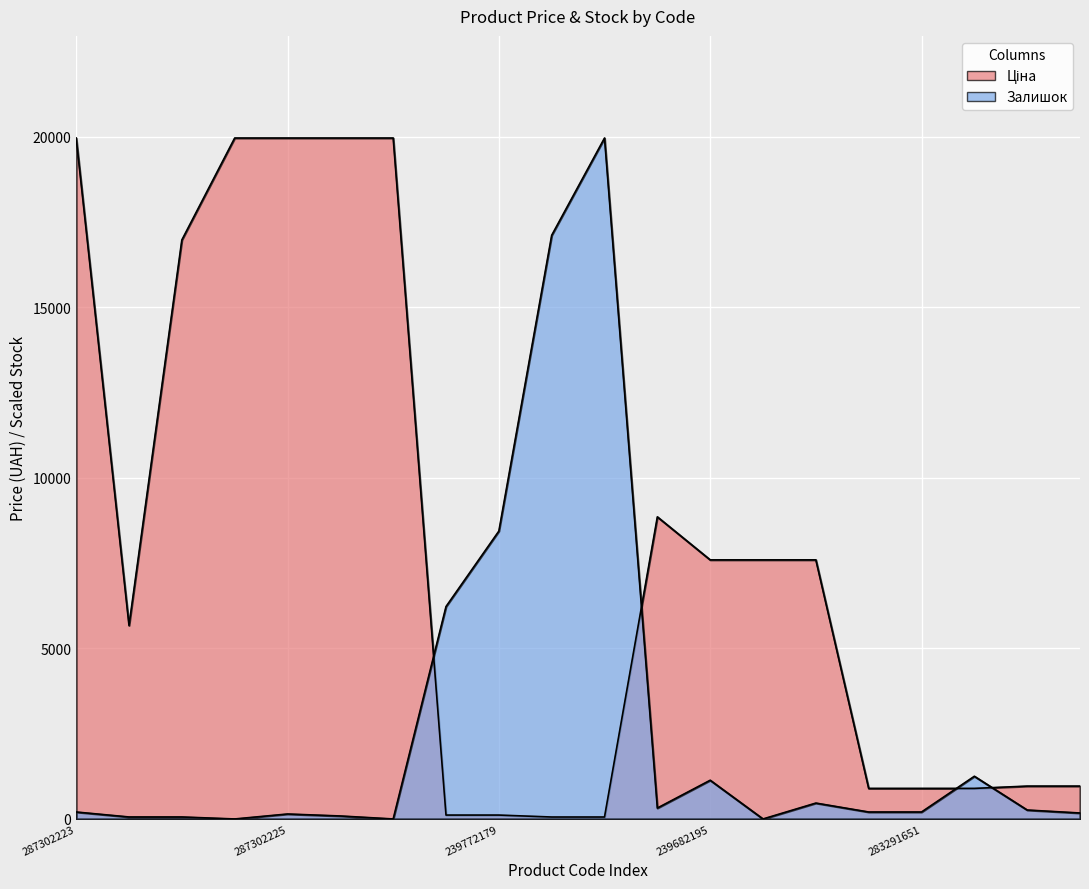

True or false: Залишок and Ціна cross at least once.

True